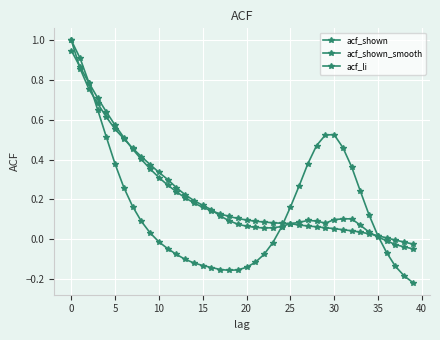

How many series are shown in this chart?

3